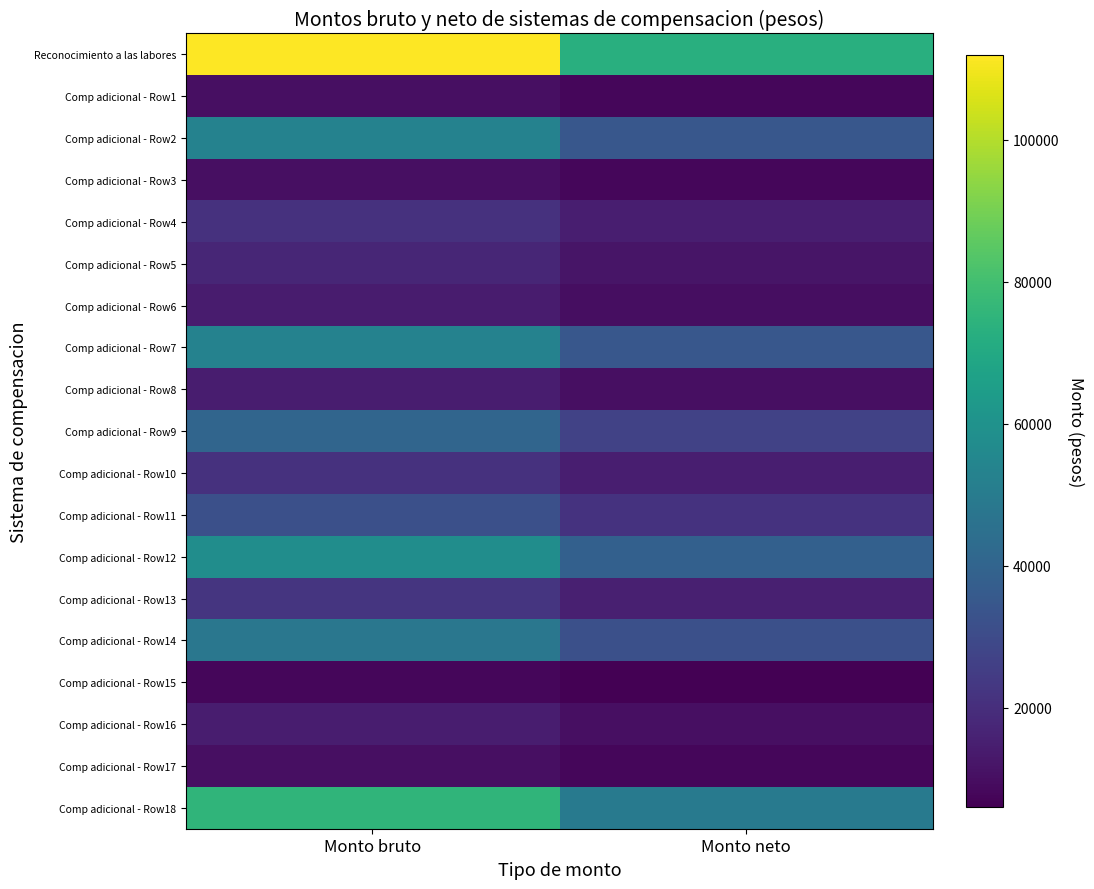

What is the difference between the highest and lowest values at Monto neto?

67025.6